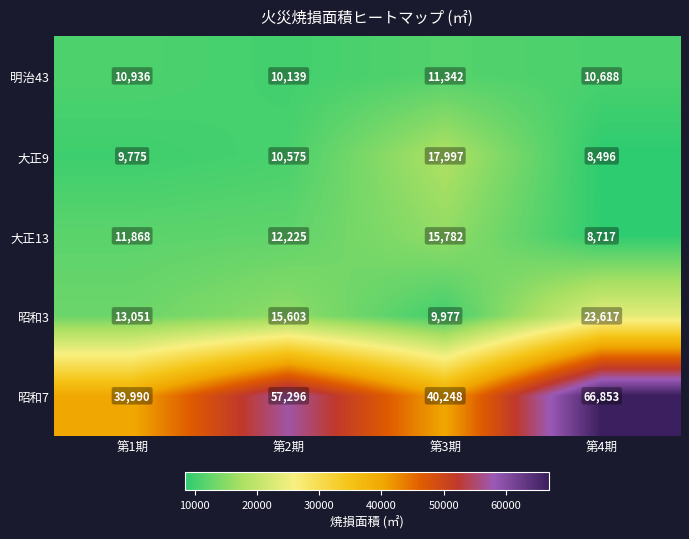

Which series has the largest range (max minus min)?

昭和7